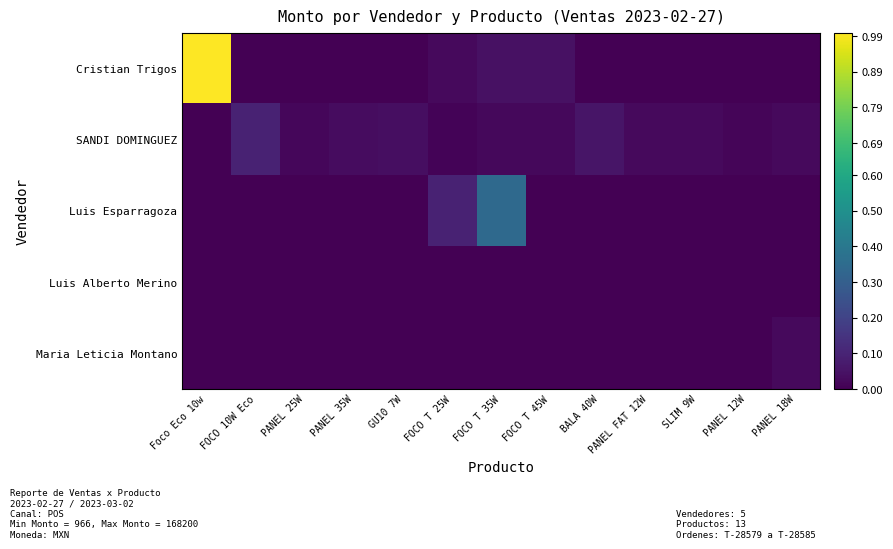

At which category is the sum across all series the highest?

Foco Eco 10w